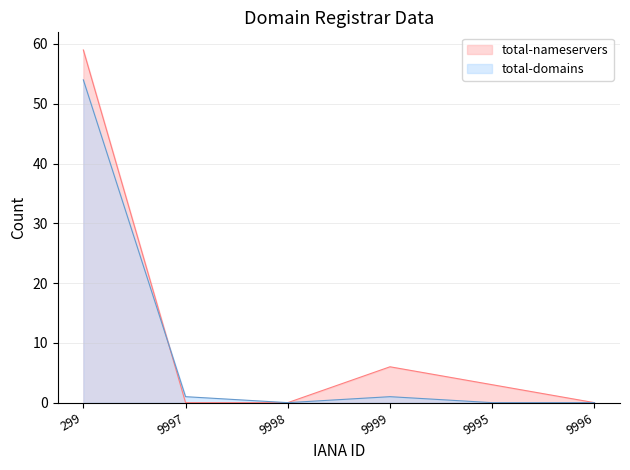

What are all the series names shown in the legend?

total-nameservers, total-domains